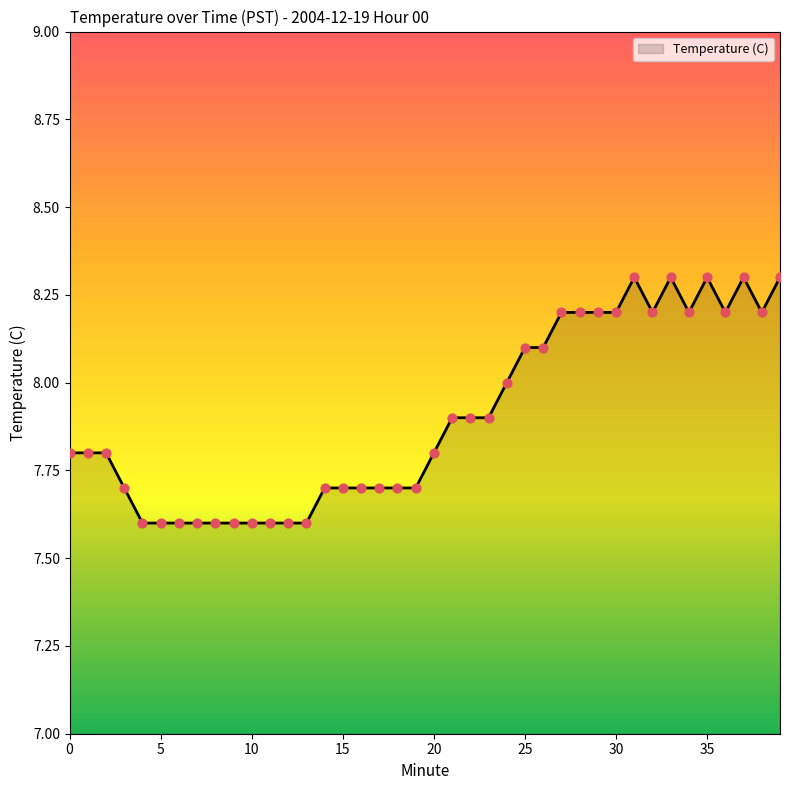

What is the greatest value displayed?

8.3